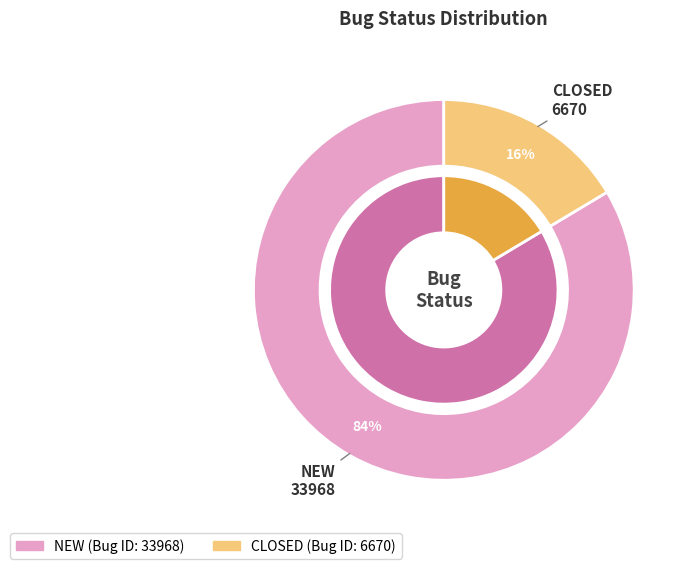

Is it true that CLOSED is 11% of the pie?

False